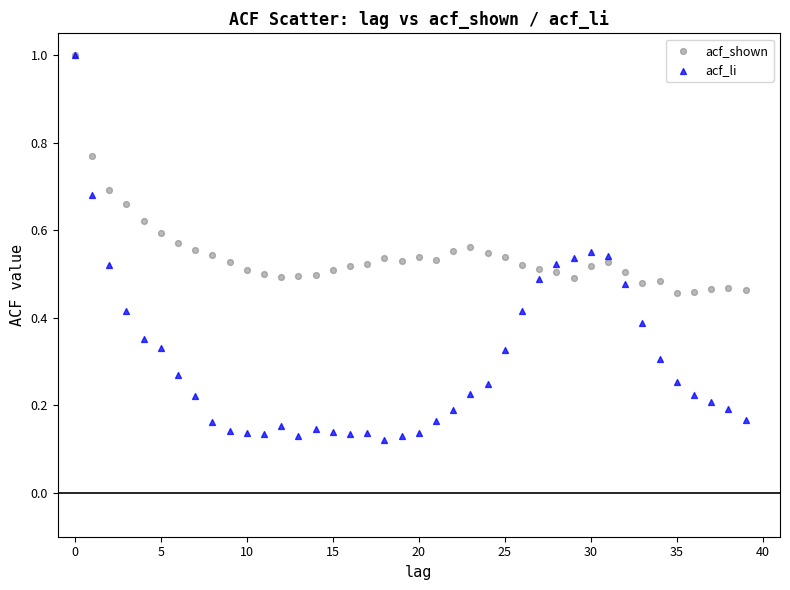

Which series contains the lowest Y value?

acf_li